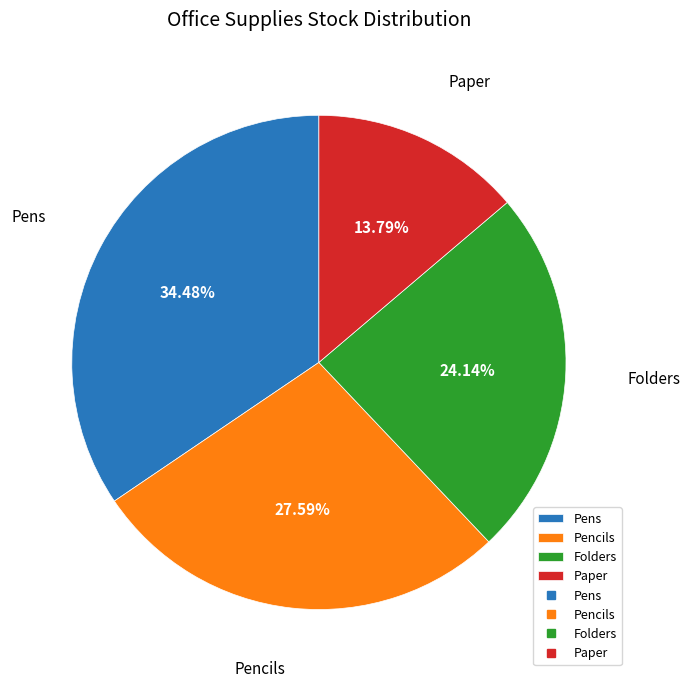

To the nearest percent, what portion does Folders represent?

24%